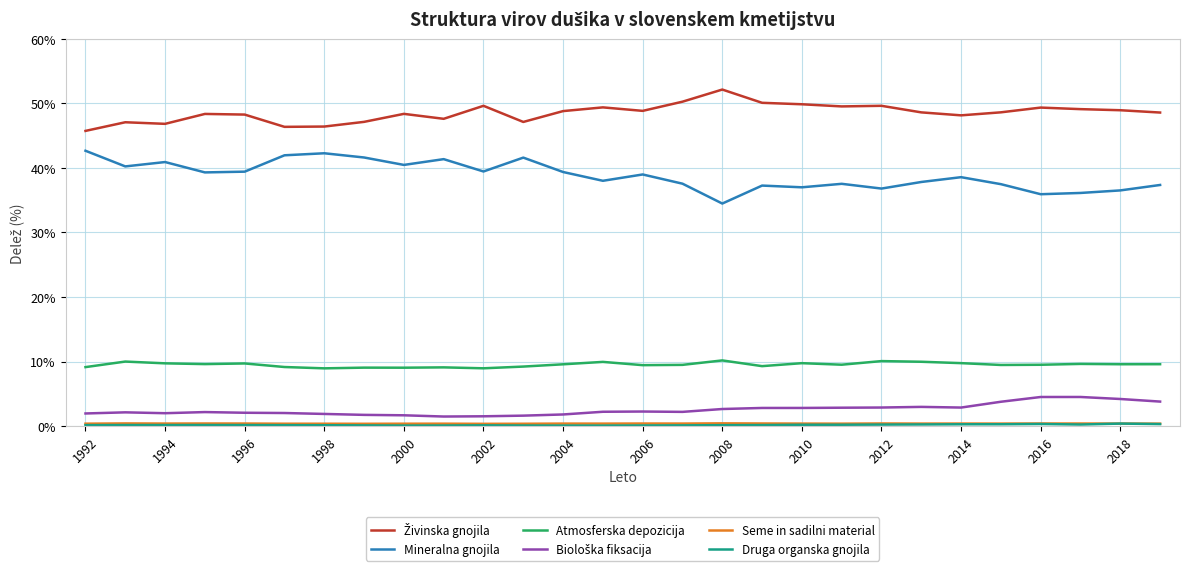

True or false: Mineralna gnojila and Atmosferska depozicija cross at least once.

False